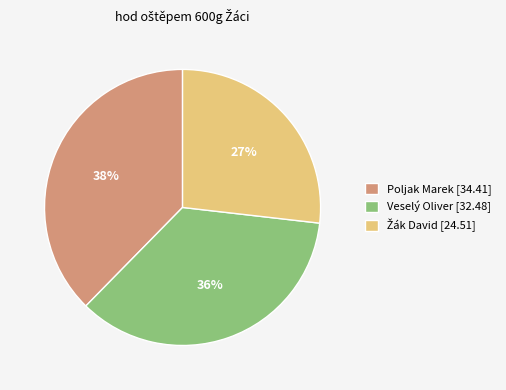

To the nearest percent, what is the average slice percentage?

33%